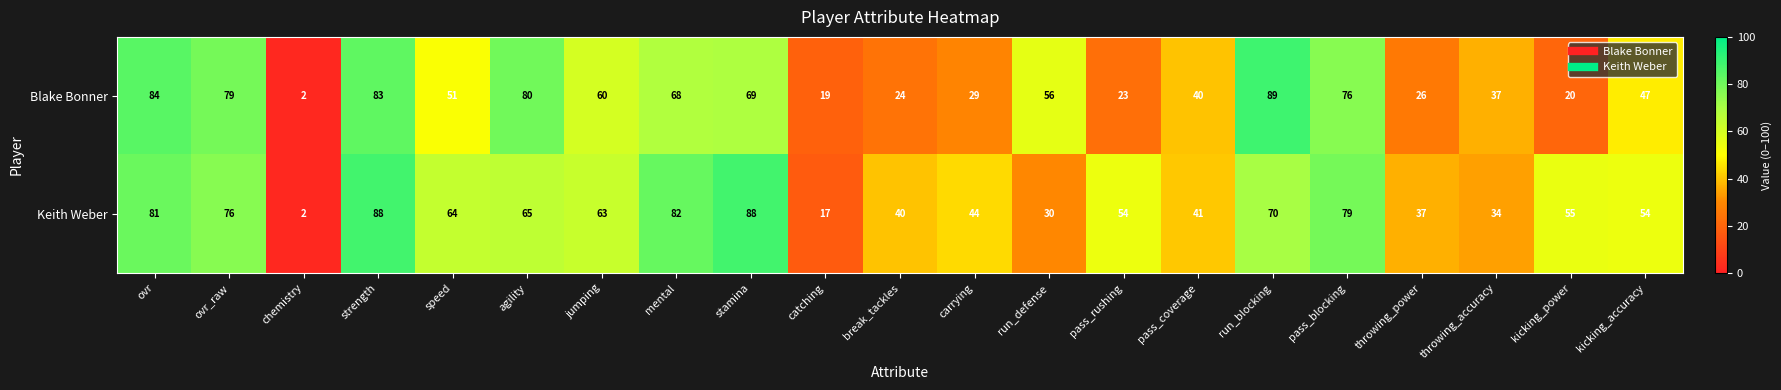

Which label corresponds to the largest value in the chart?

run_blocking